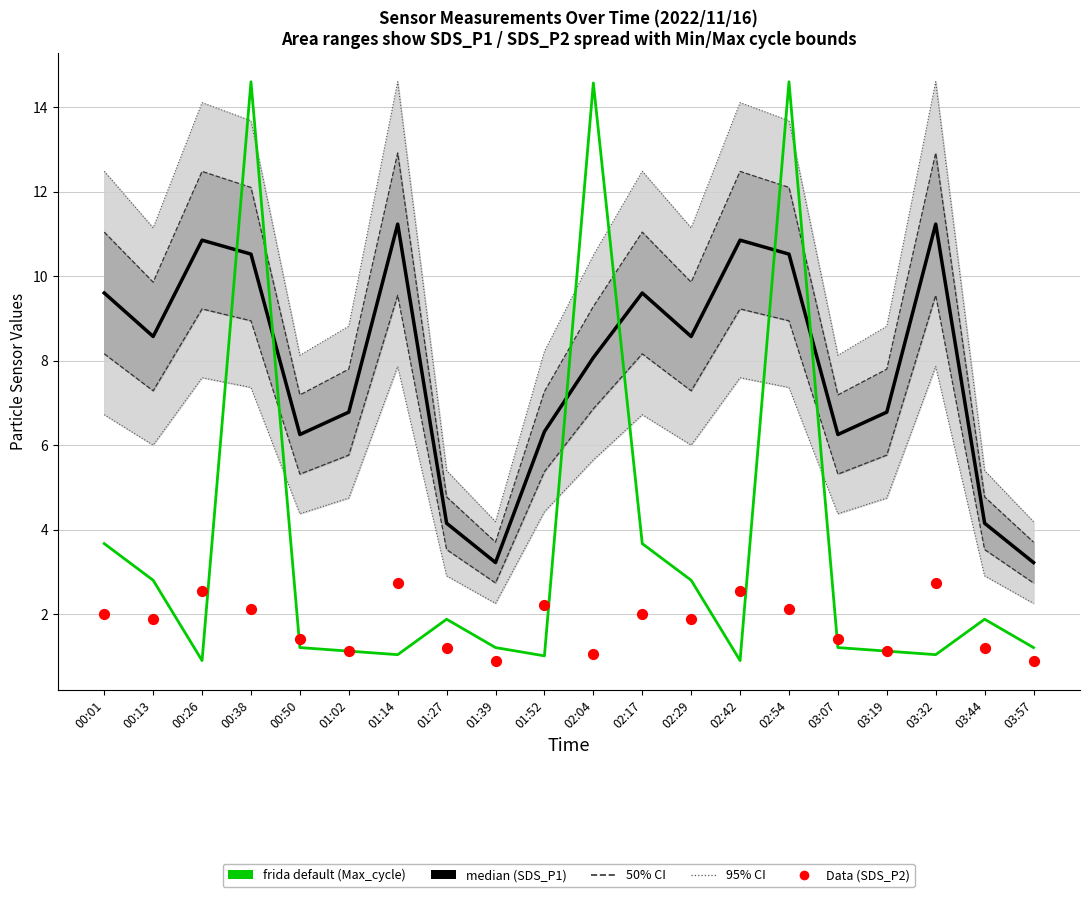

What is the total value across all series at 00:01?

15.3